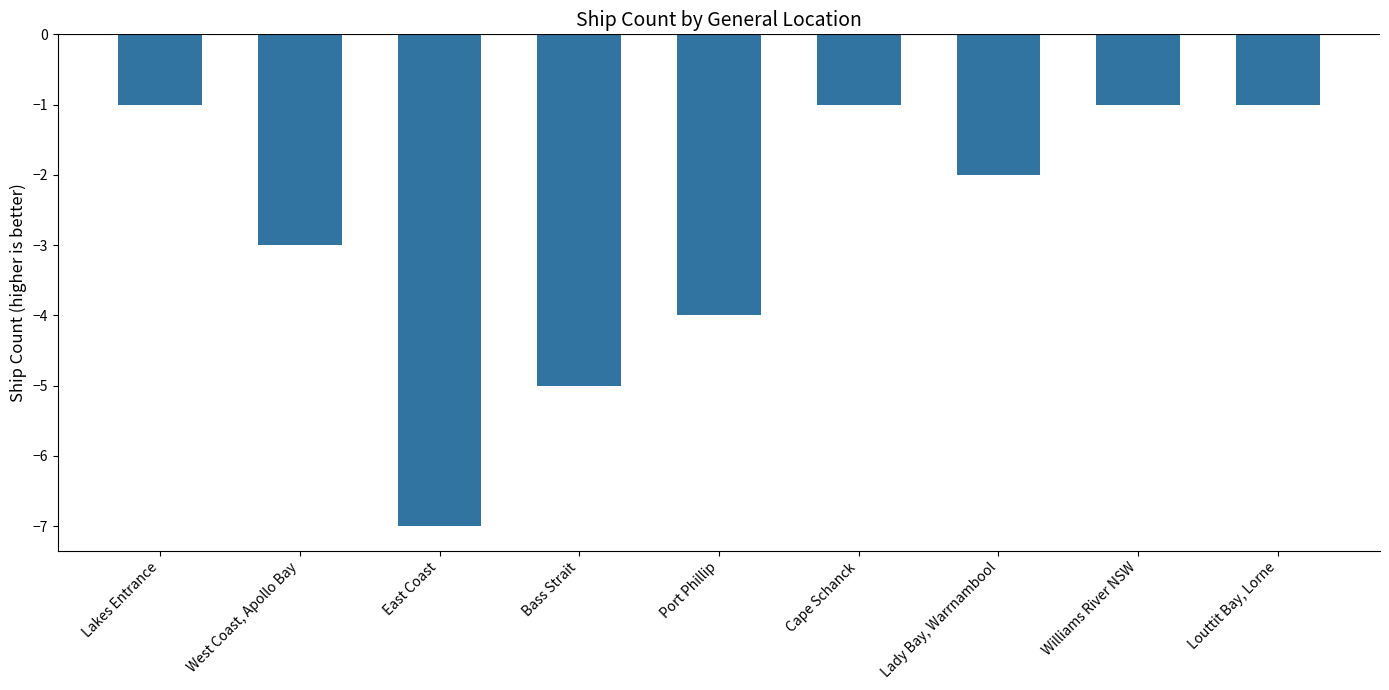

The value at Louttit Bay, Lorne is -1. True or false?

True